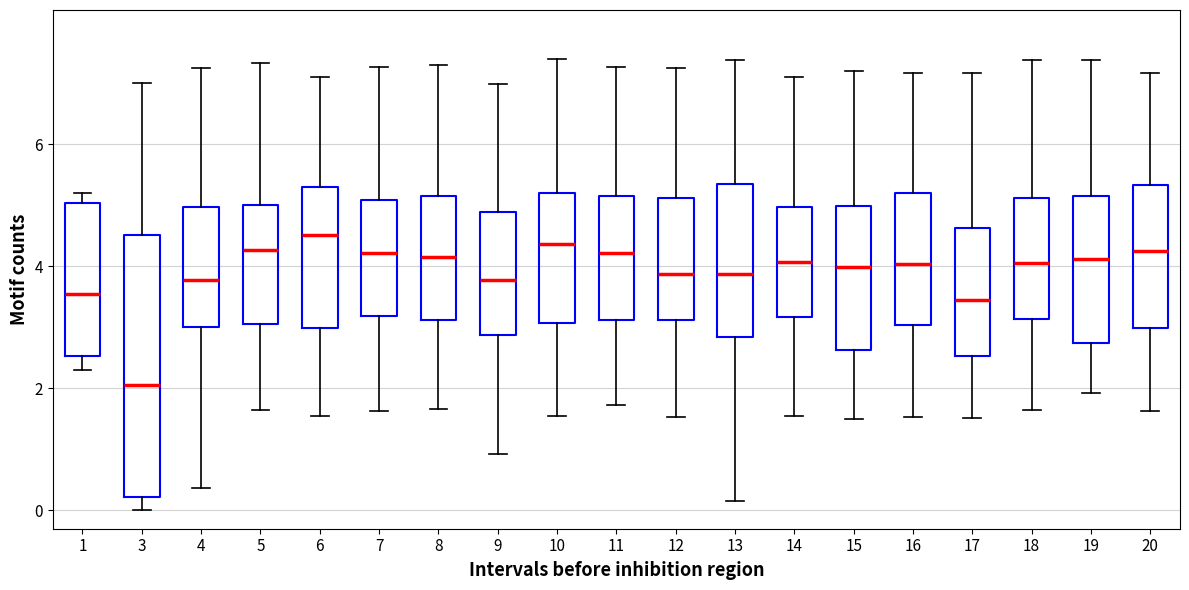

Which box's median line is the lowest?

3